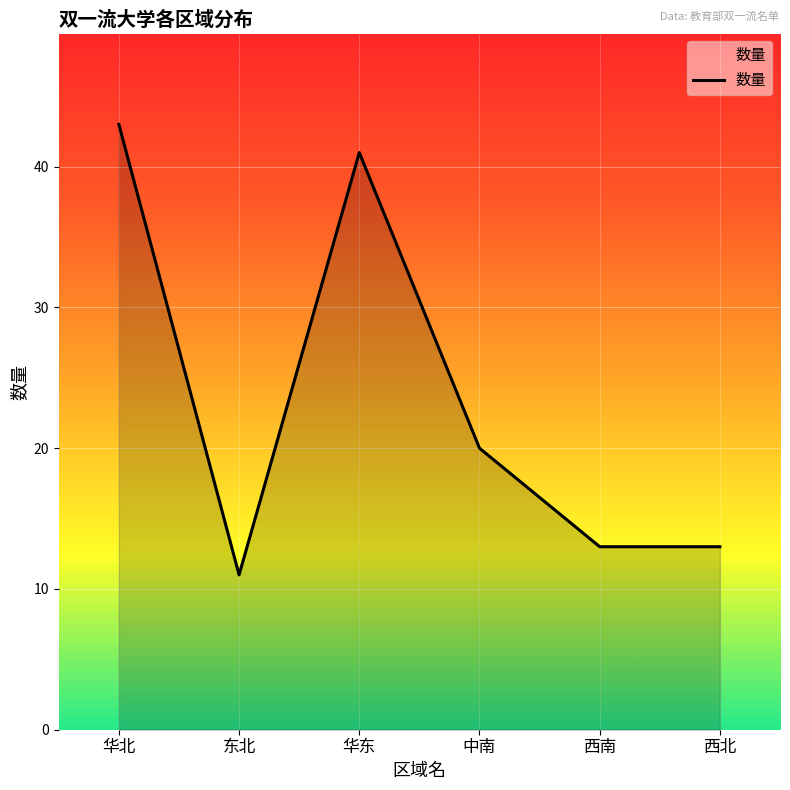

Where is the first local minimum?

东北